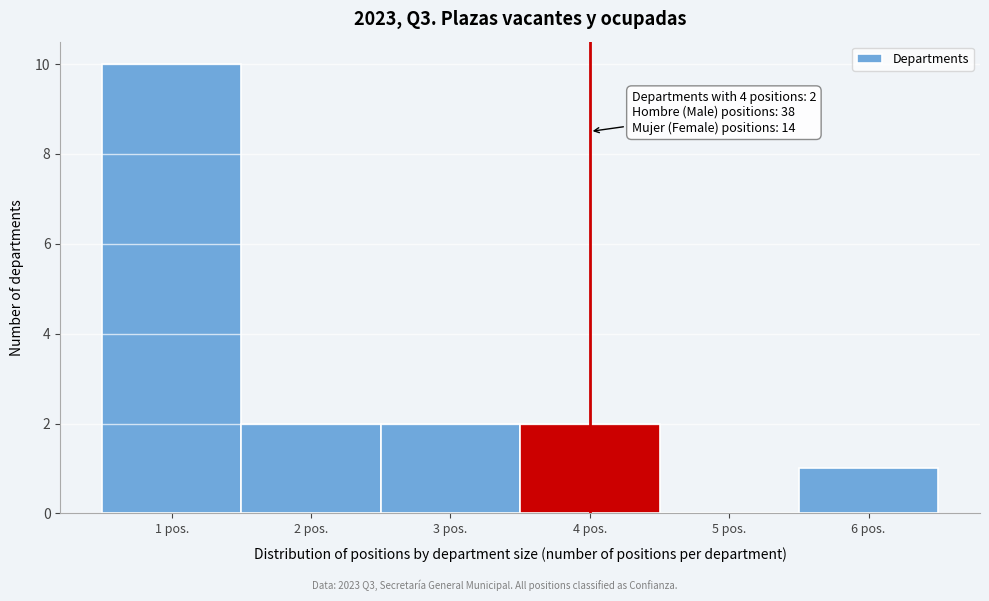

Over which range of the x-axis is the bar tallest?

0.5 to 1.5